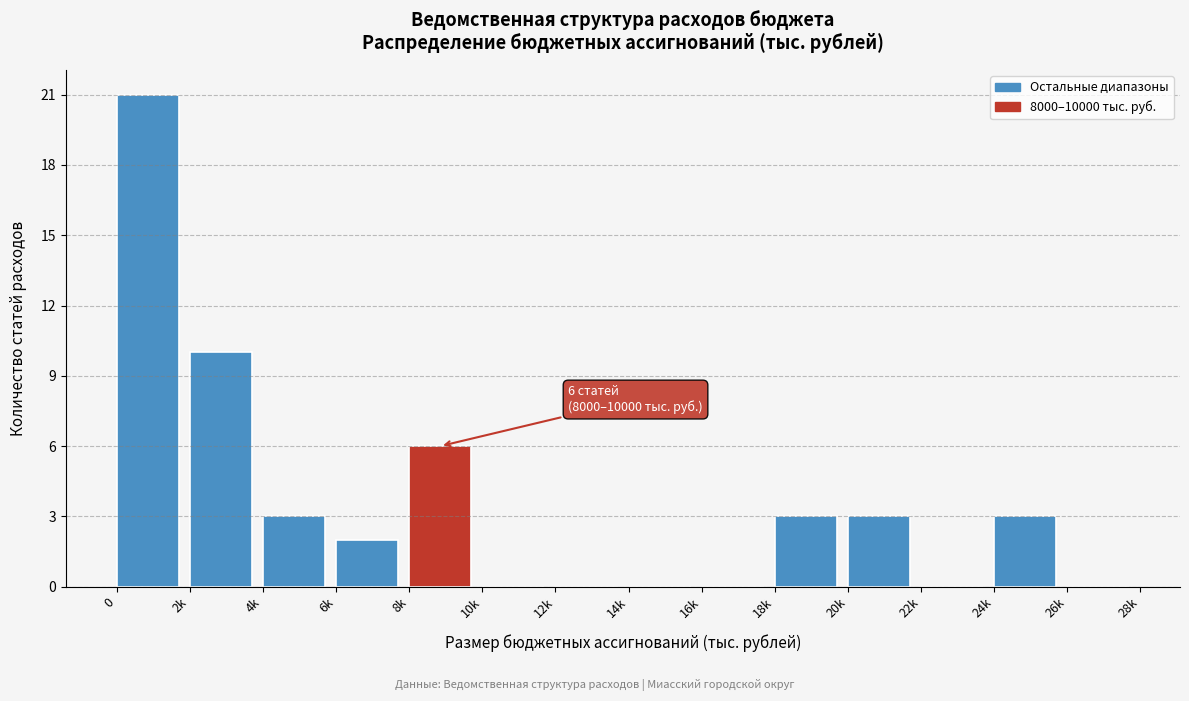

Reading left to right, what are all the values shown in this chart?

0=21	2k=10	4k=3	6k=2	8k=6	10k=0	12k=0	14k=0	16k=0	18k=3	20k=3	22k=0	24k=3	26k=0